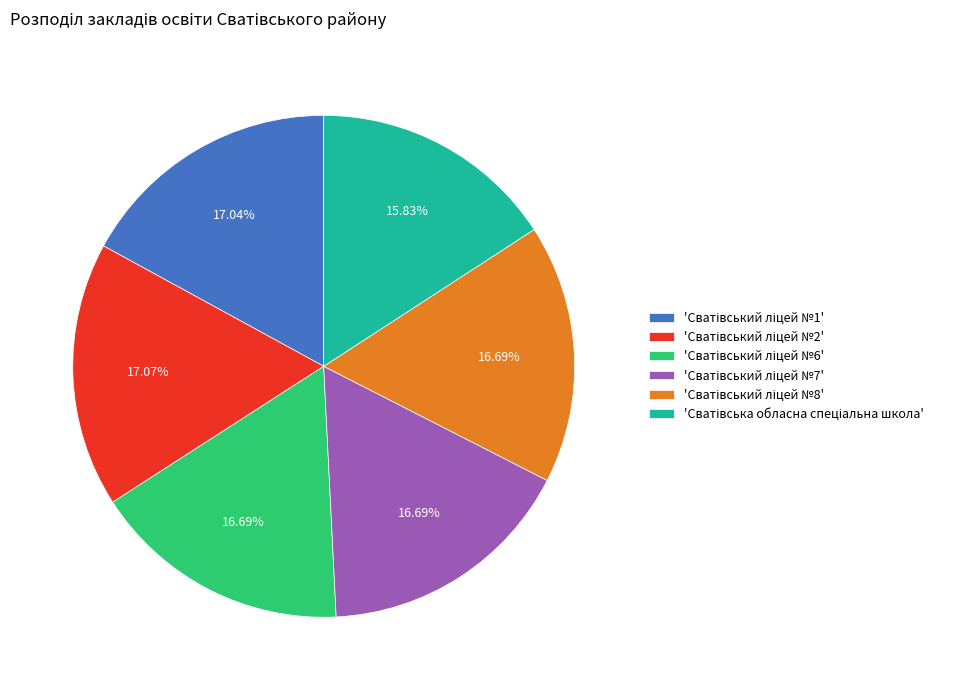

Is there any slice that represents more than half of the pie?

No